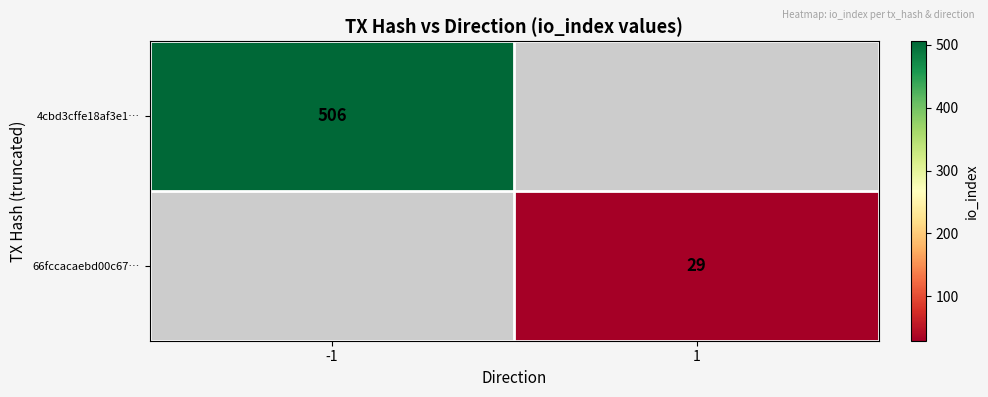

Is it true that 66fccacaebd00c67… equals 9.4 at 1?

False